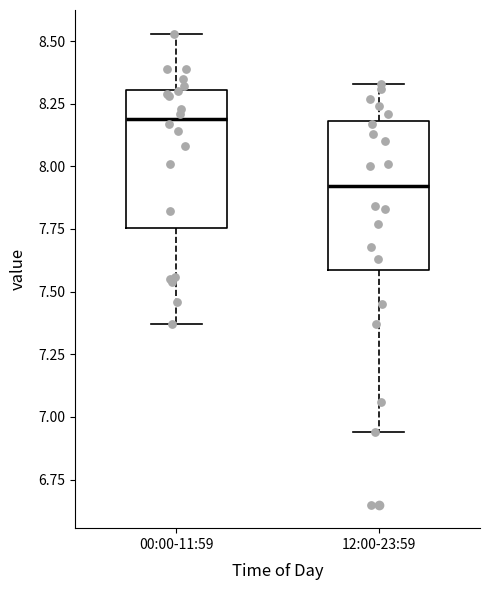

Reading left to right, transcribe this box plot: for each box, give where its median line is, the range the box spans, and where its two whiskers end, as read against the y-axis. The values are not printed on the chart, so give them approximately, as read against the axis.

00:00-11:59: median 8.20, box 7.75 to 8.30, whiskers 7.35 to 8.55
12:00-23:59: median 7.90, box 7.60 to 8.20, whiskers 6.95 to 8.35